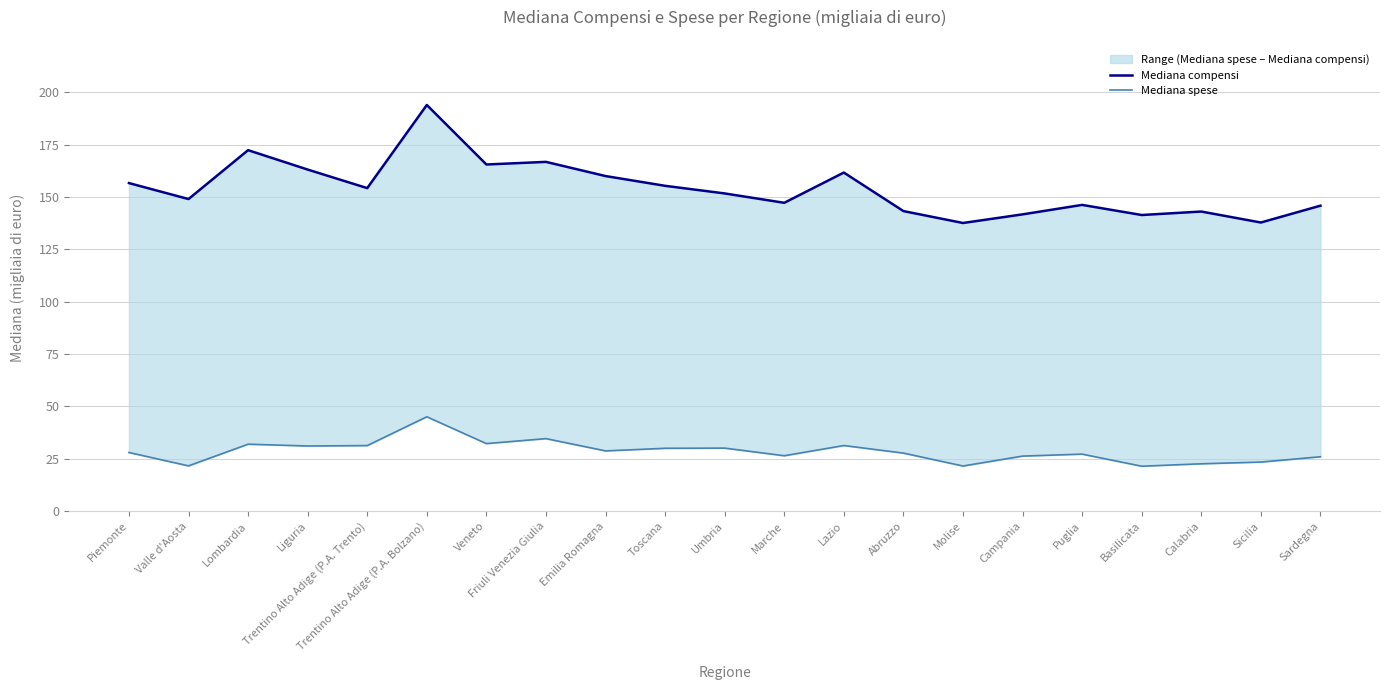

At which category does Mediana compensi reach its first local valley?

Valle d'Aosta